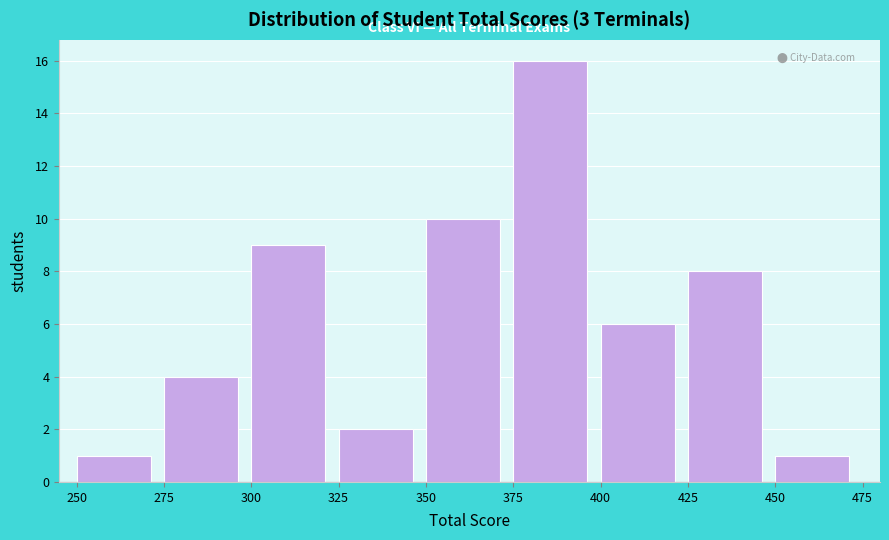

What is the height of the bar covering 275 to 300 on the x-axis? The values are not printed on the chart, so give them approximately, as read against the axis.

4